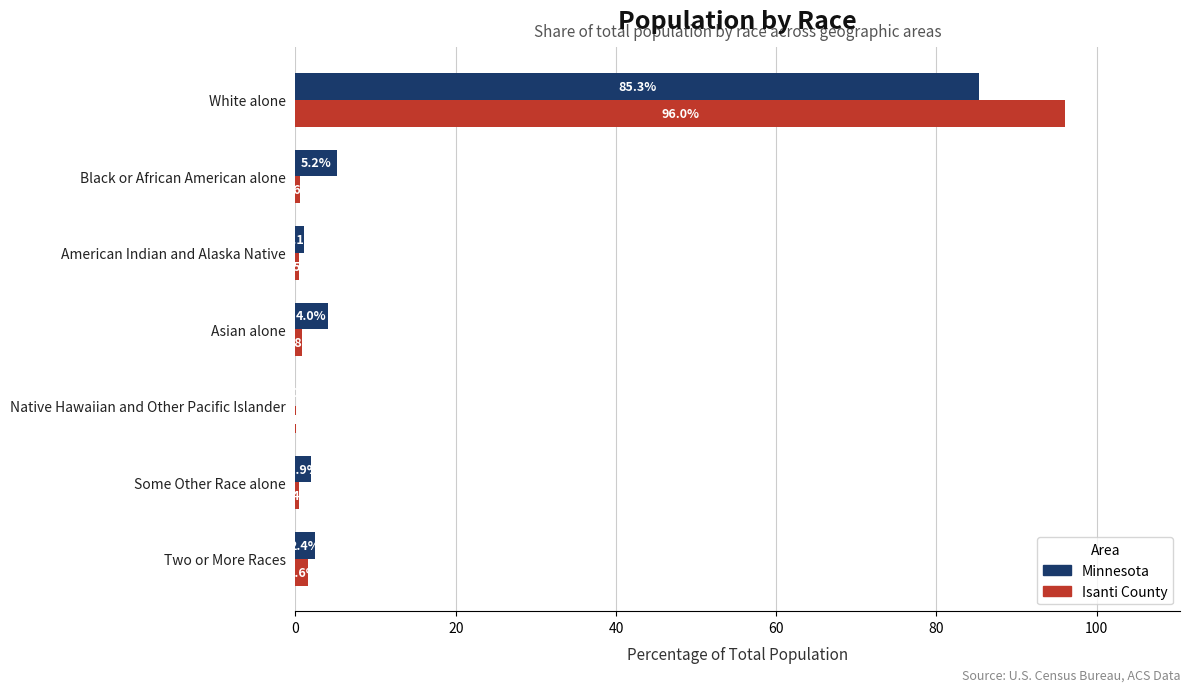

What is the sum of the Minnesota values at Black or African American alone and Two or More Races?

7.6